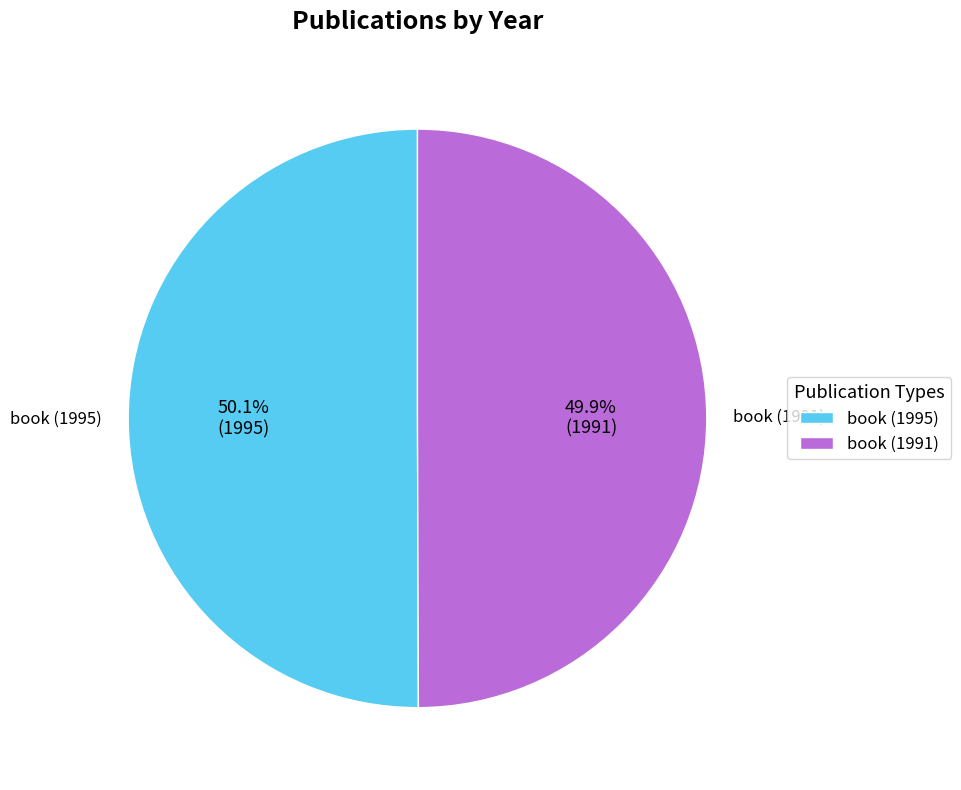

Is there any slice that represents more than half of the pie?

Yes